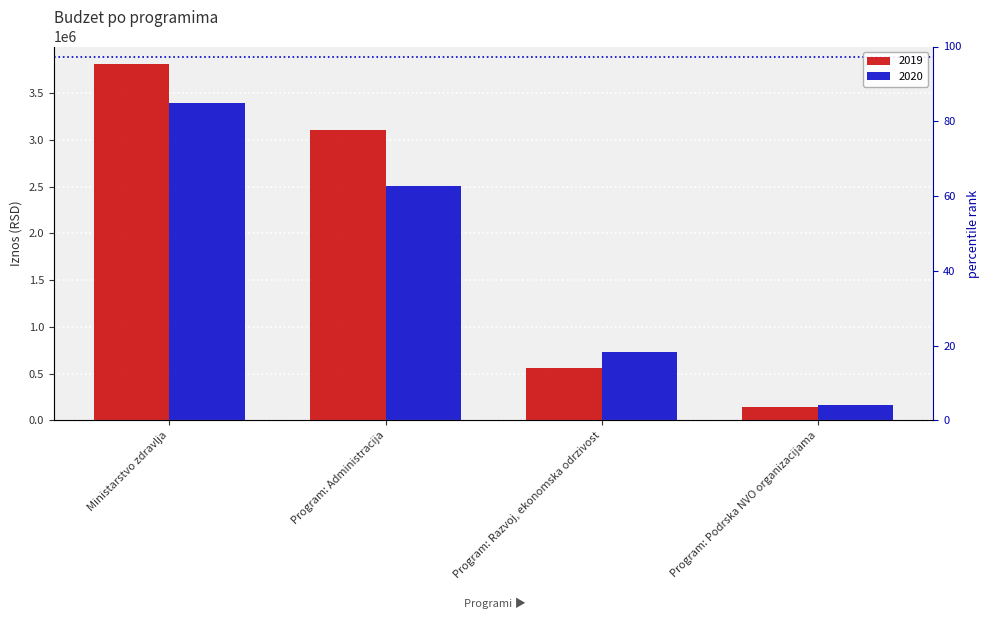

What is the highest value of the 2019 series?

3807369.9